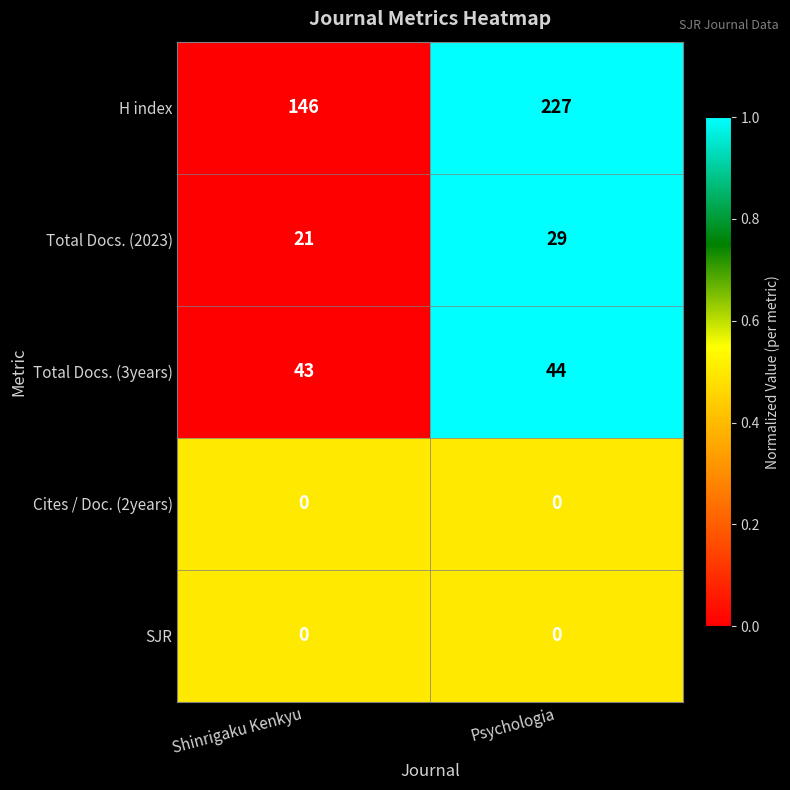

What is the greatest value displayed?

227